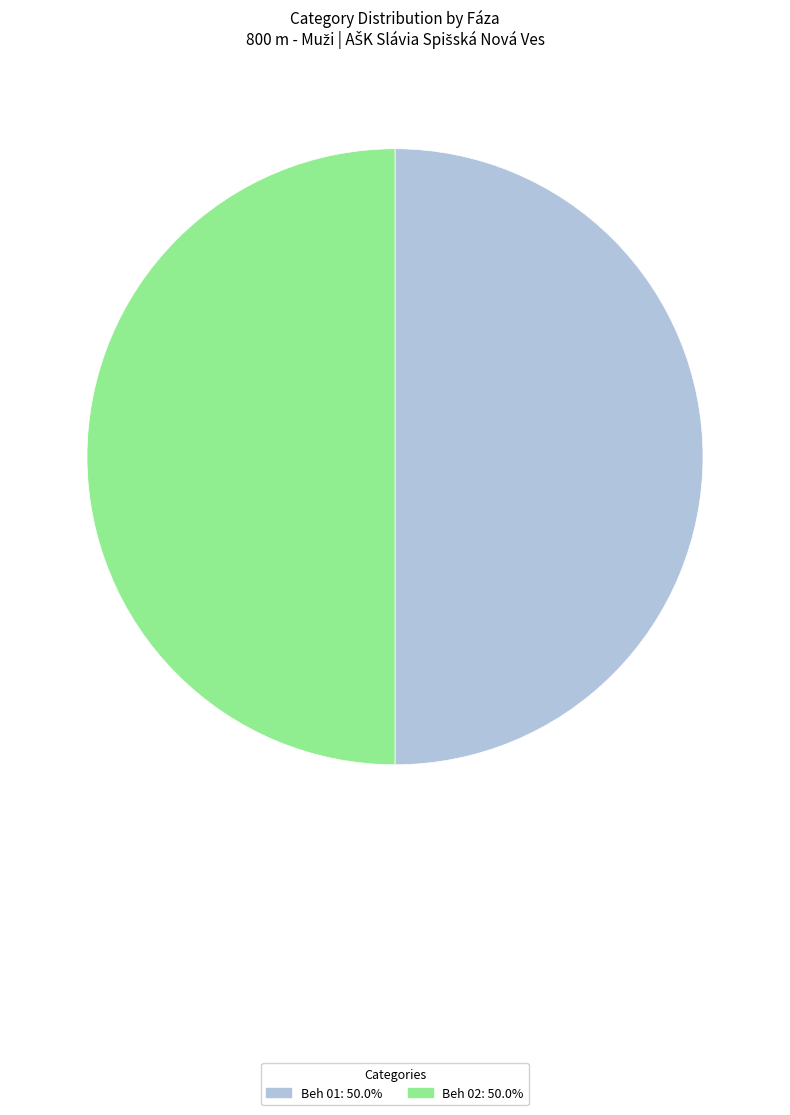

How many slices are in this pie chart?

2